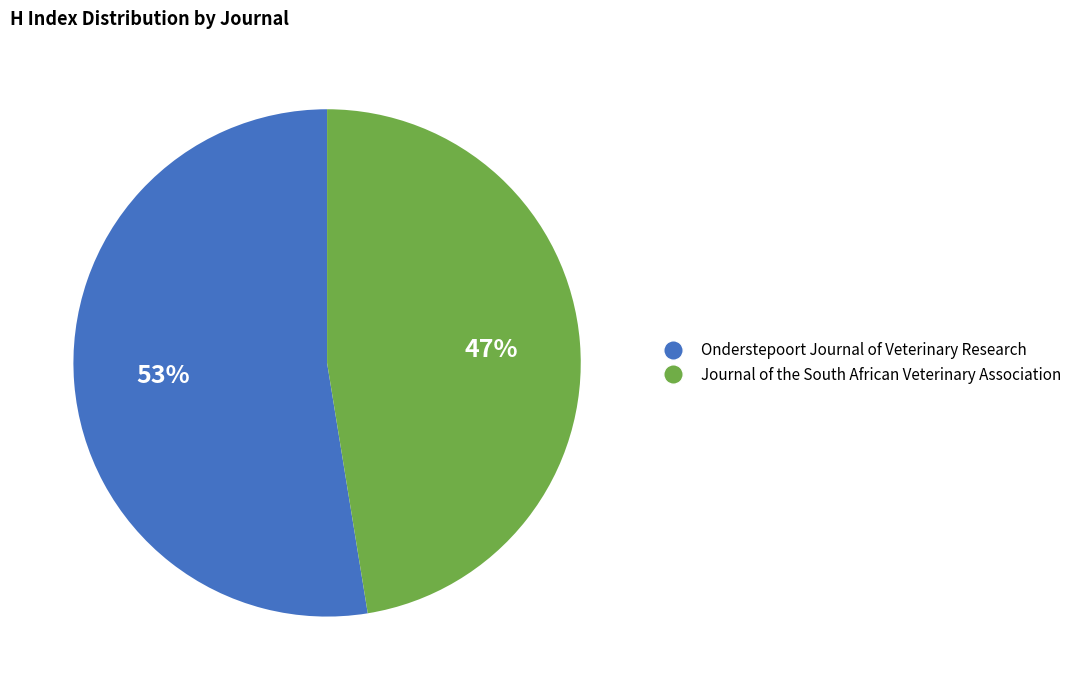

The Onderstepoort Journal of Veterinary Research slice represents 46% of the pie. True or false?

False